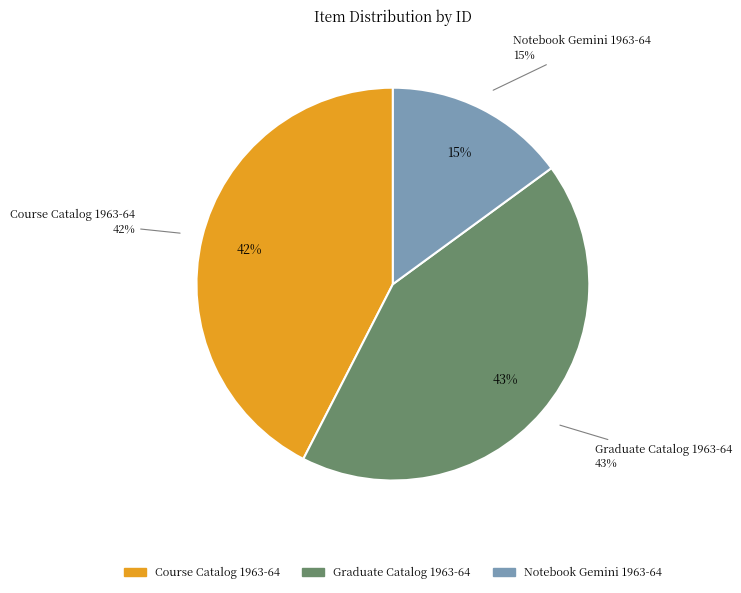

To the nearest percent, what is the average slice percentage?

33%